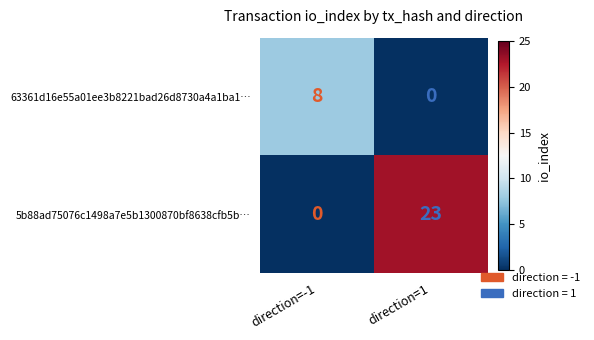

Which category has the highest value across all series?

direction=1